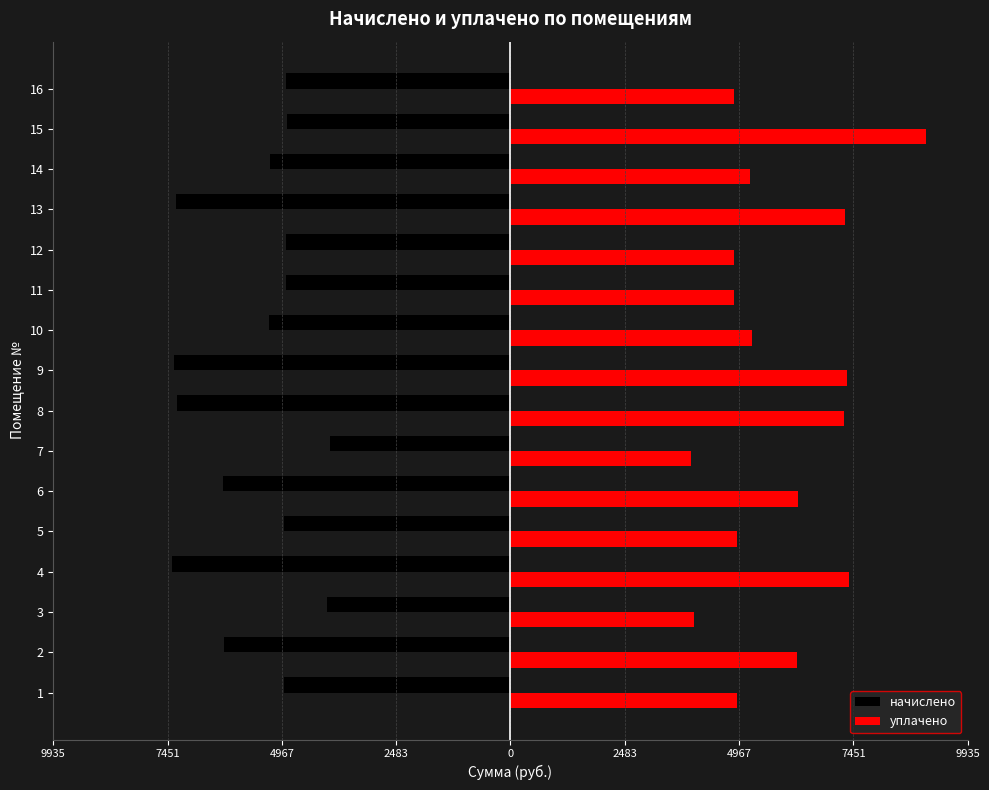

Between 15 and 11, which is larger?

15